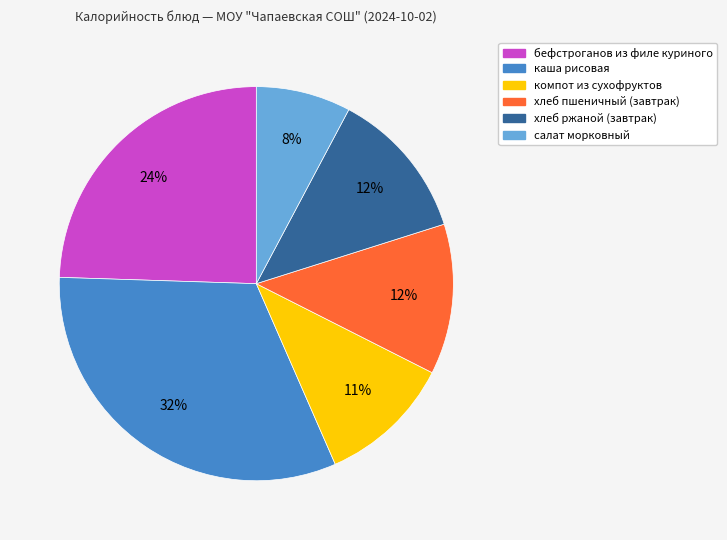

What percentage is the компот из сухофруктов slice, to the nearest percent?

11%